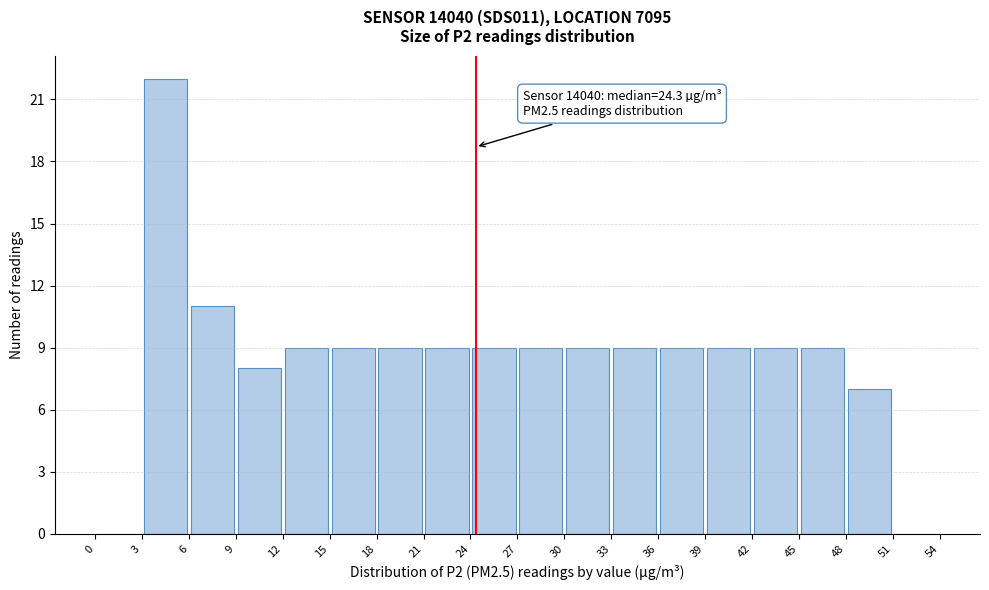

Which range on the x-axis has the tallest bar?

3 to 6